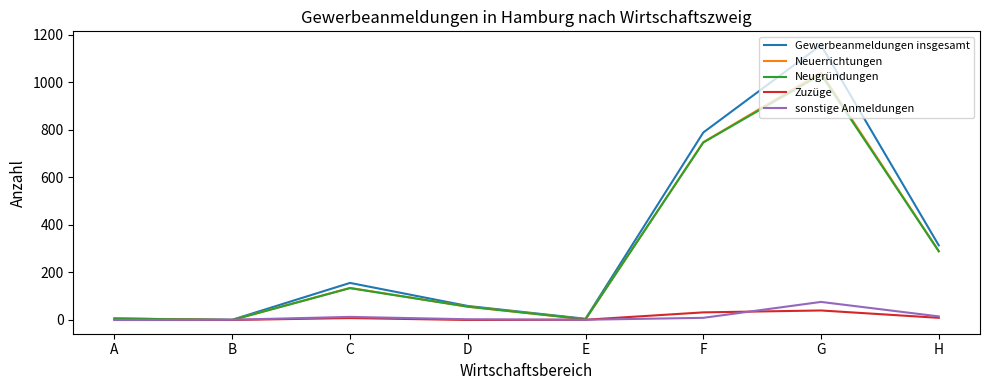

The Neugründungen series shows 289 at H. True or false?

True